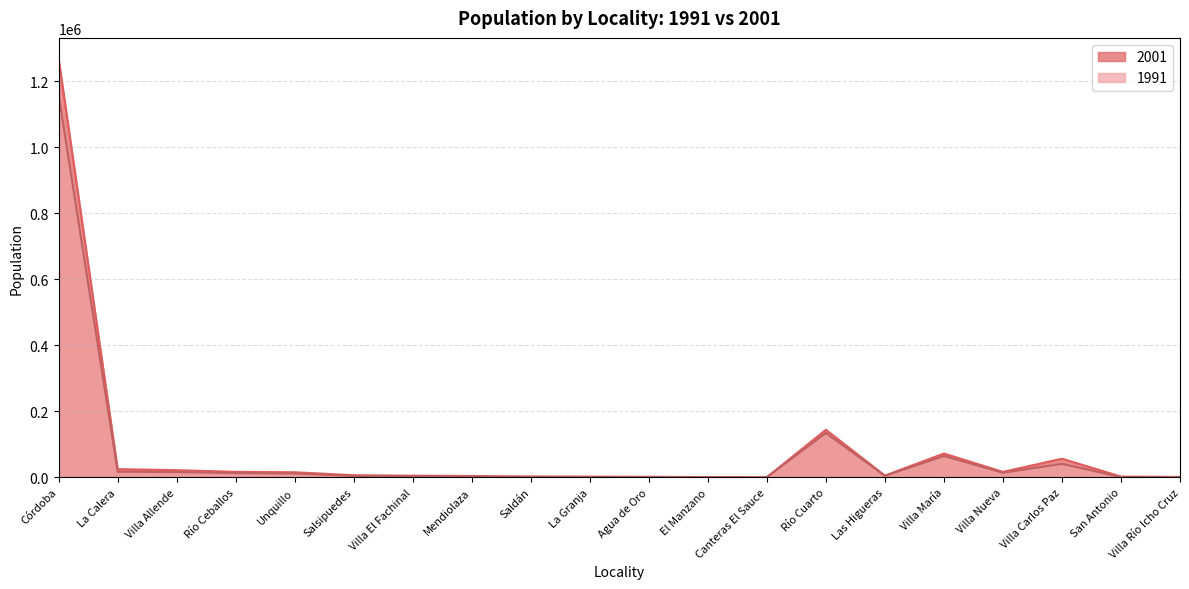

Is the value of 1991 at Villa Río Icho Cruz greater than the value of 2001 at La Granja?

No